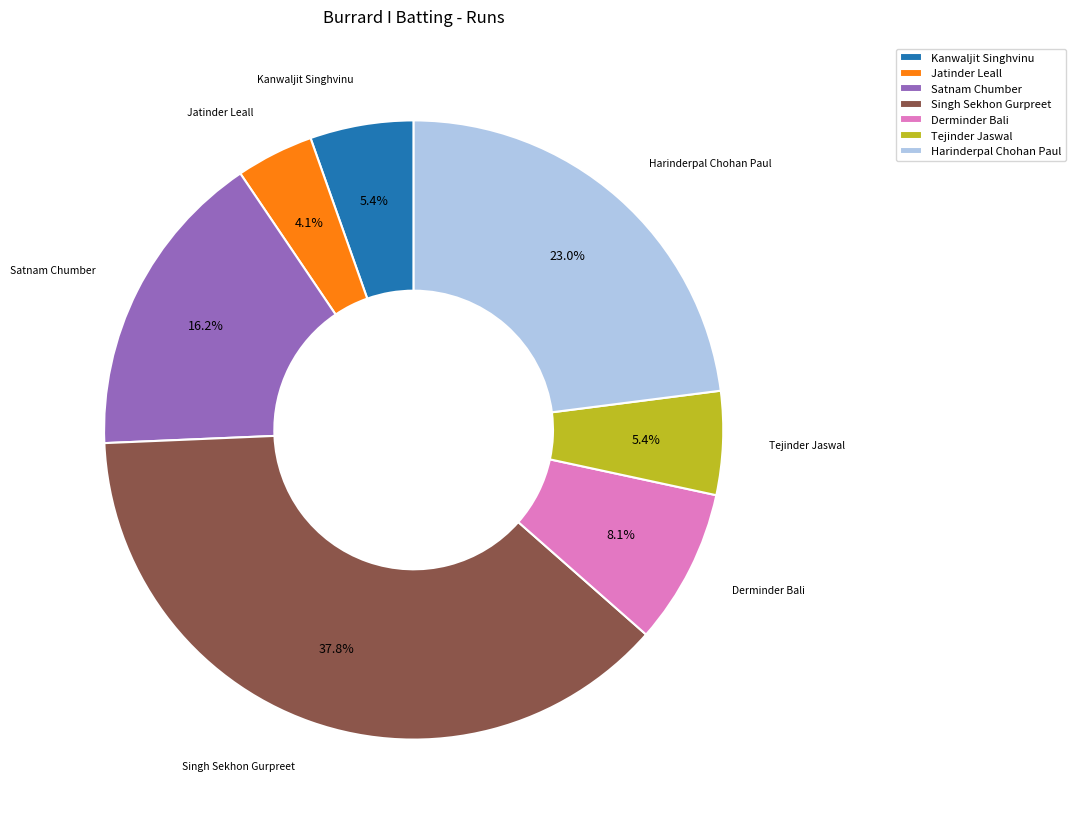

Which slice is the largest?

Singh Sekhon Gurpreet